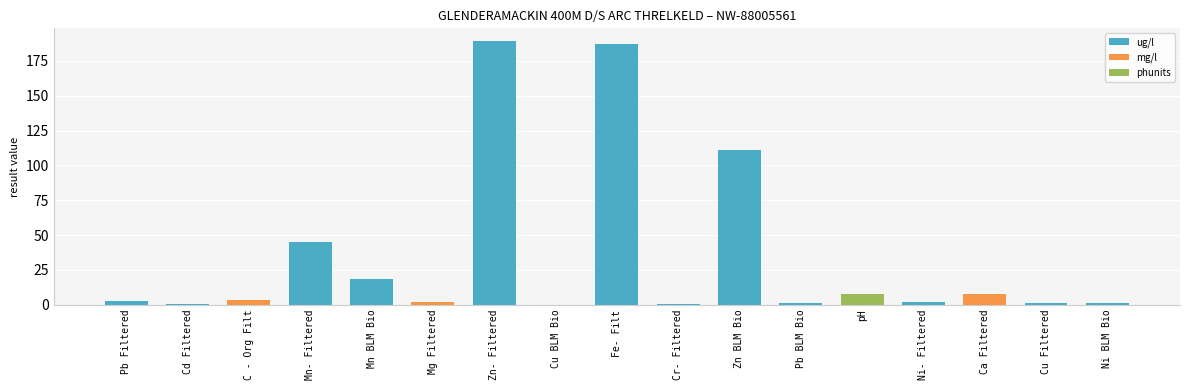

True or false: the data shows 189.0 at Zn- Filtered.

True